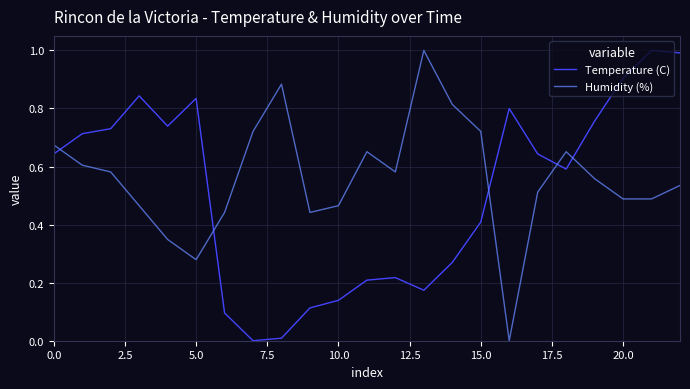

What is the greatest value displayed?

1.0